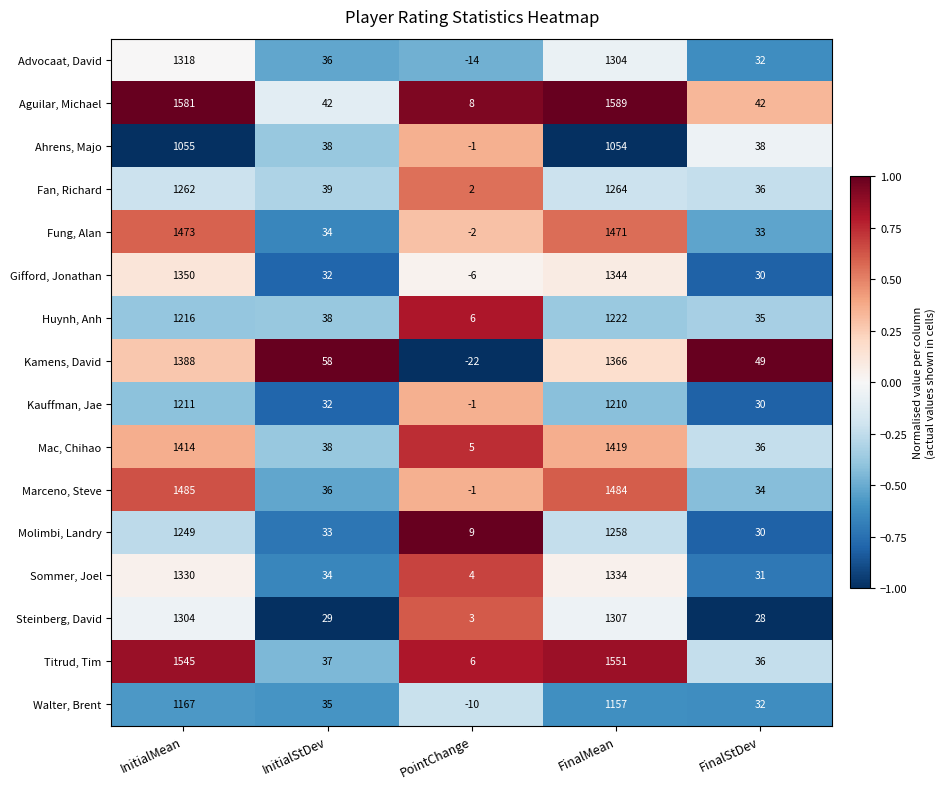

Rank the series by their maximum value, from lowest to highest.

Ahrens, Majo, Walter, Brent, Kauffman, Jae, Huynh, Anh, Molimbi, Landry, Fan, Richard, Steinberg, David, Advocaat, David, Sommer, Joel, Gifford, Jonathan, Kamens, David, Mac, Chihao, Fung, Alan, Marceno, Steve, Titrud, Tim, Aguilar, Michael